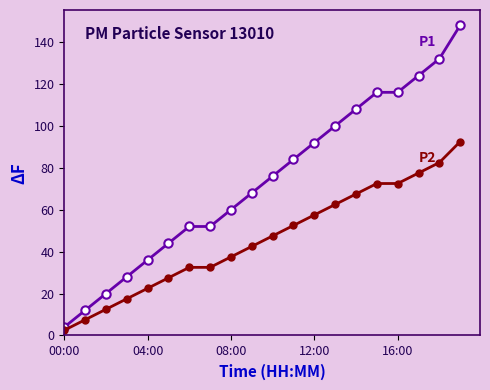

What is the maximum value shown in the chart?

148.0